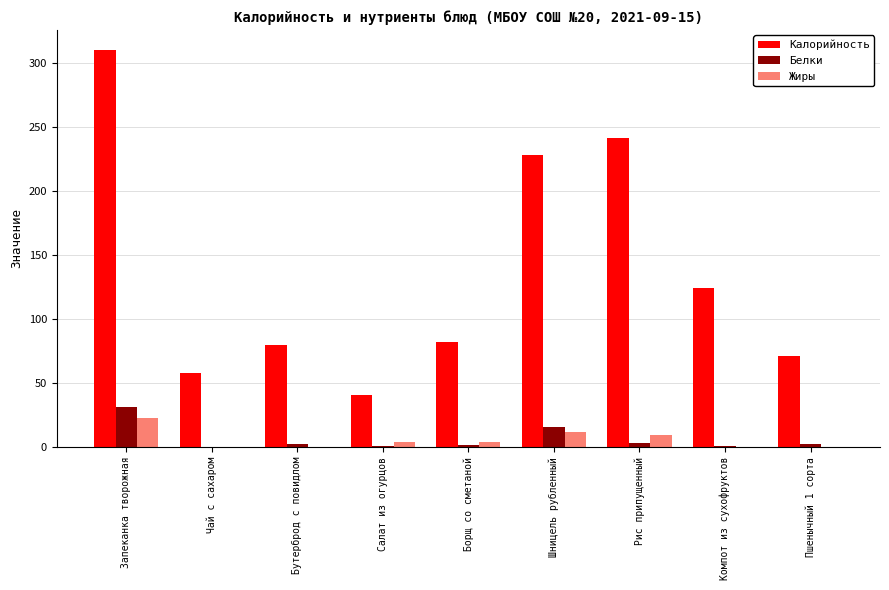

Between Борщ со сметаной and Рис припущенный, which series saw the biggest shift?

Калорийность